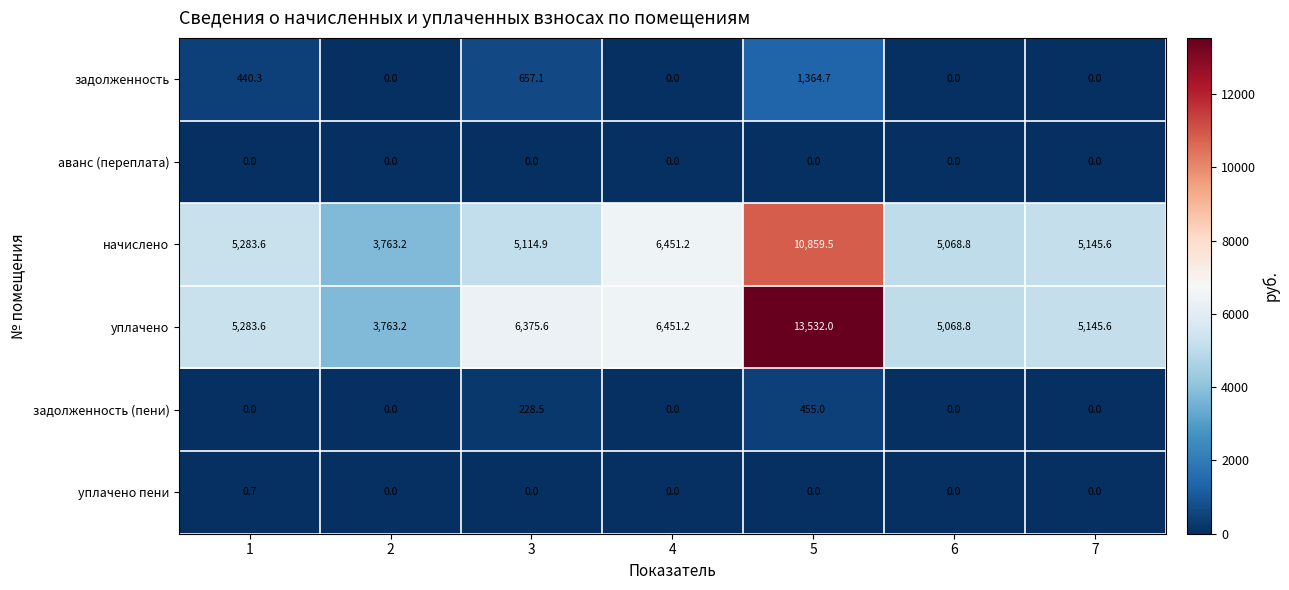

What is the sum of all уплачено пени values?

0.7